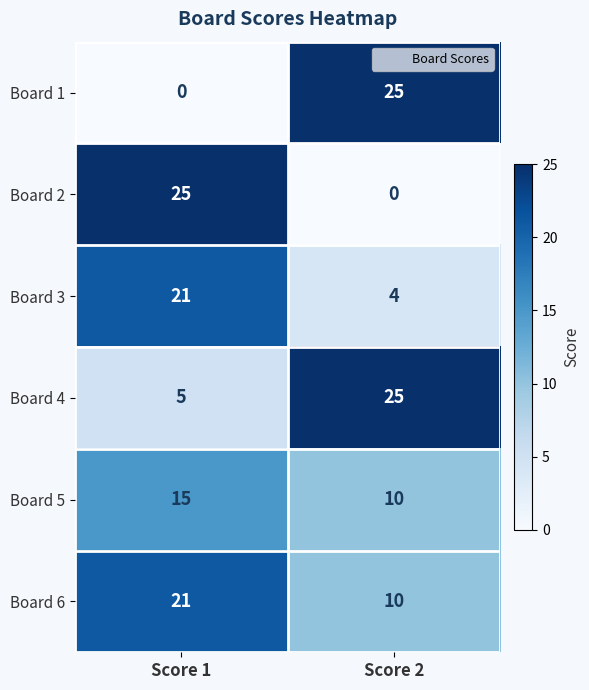

The Board 4 series shows 25 at Score 2. True or false?

True